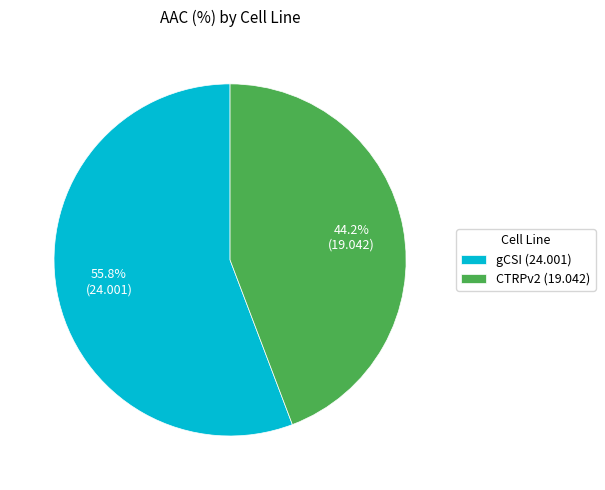

How many segments does this pie chart have?

2